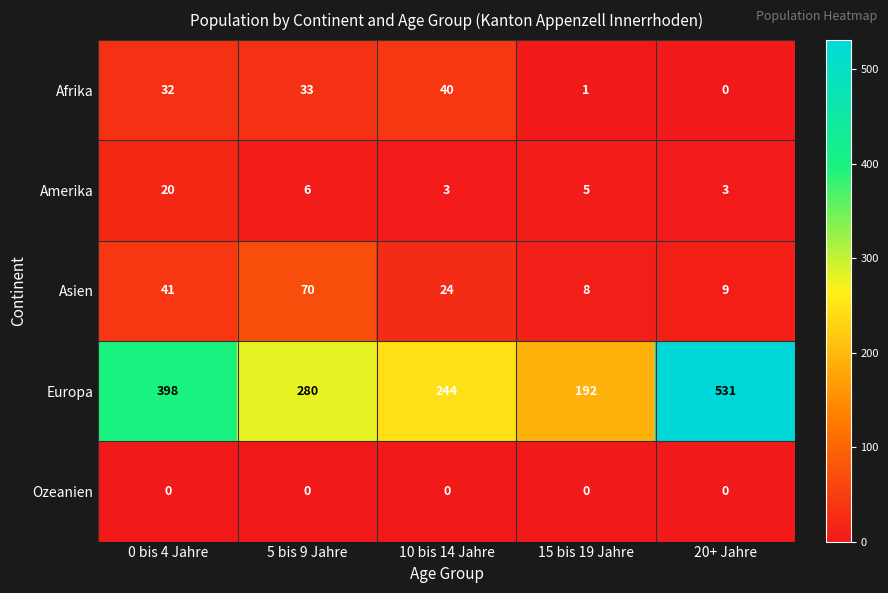

Is it true that Asien equals 70 at 5 bis 9 Jahre?

True